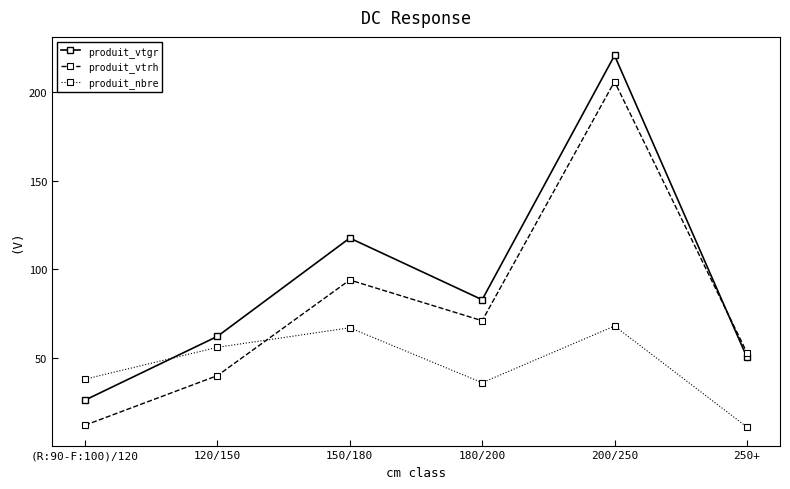

Read the produit_nbre value at 120/150.

56.0